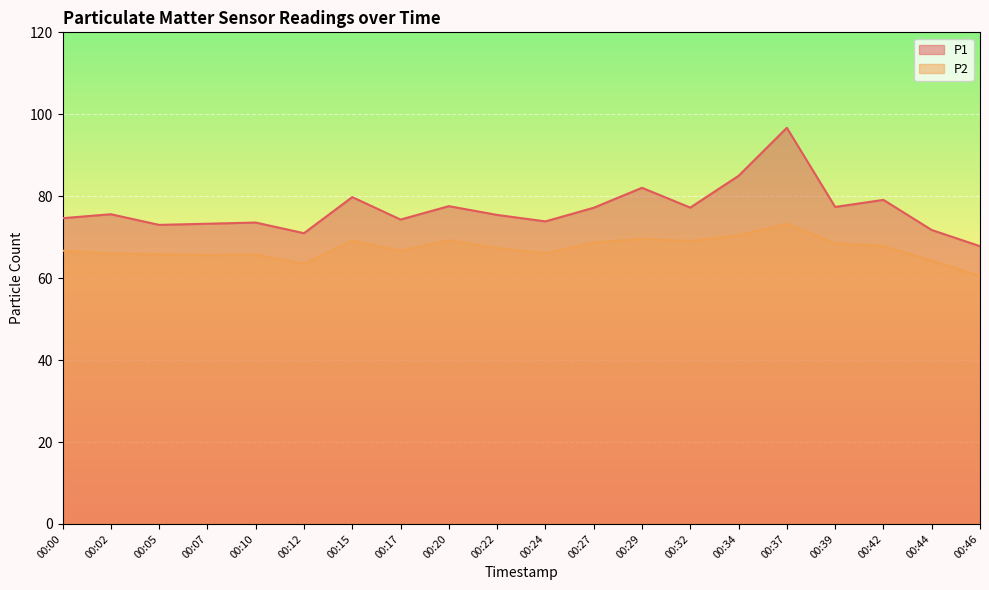

What is the difference between the P2 values at 00:00 and 00:12?

3.2